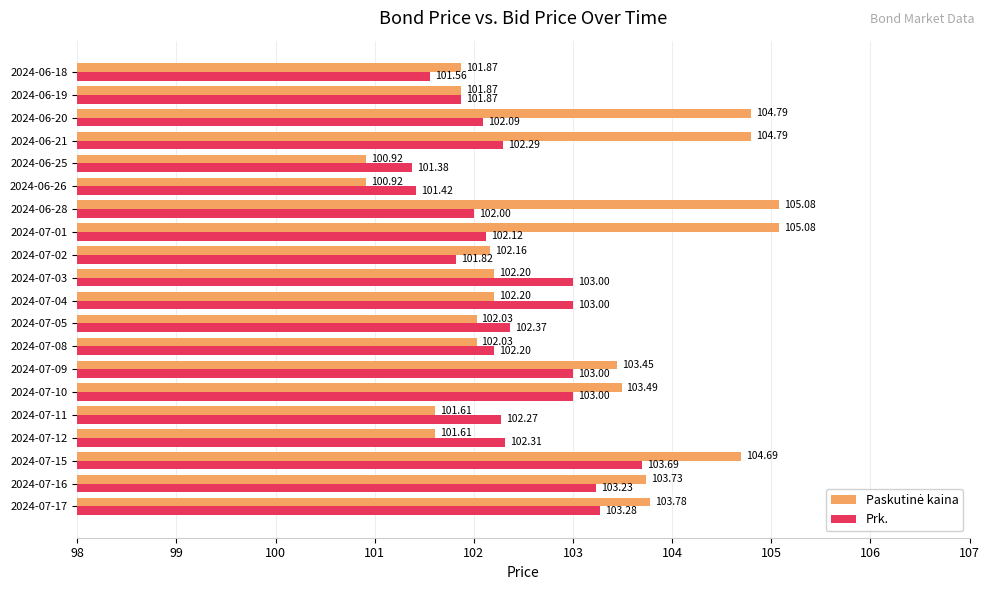

What is the difference between the highest and lowest values at 2024-06-26?

0.5